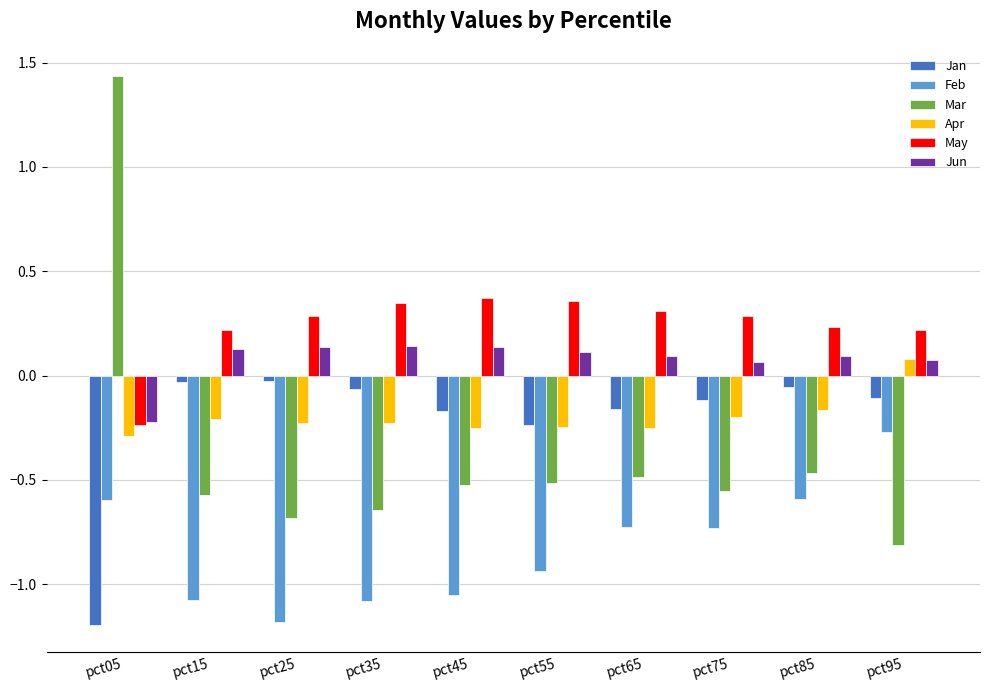

What is the smallest value displayed?

-1.2